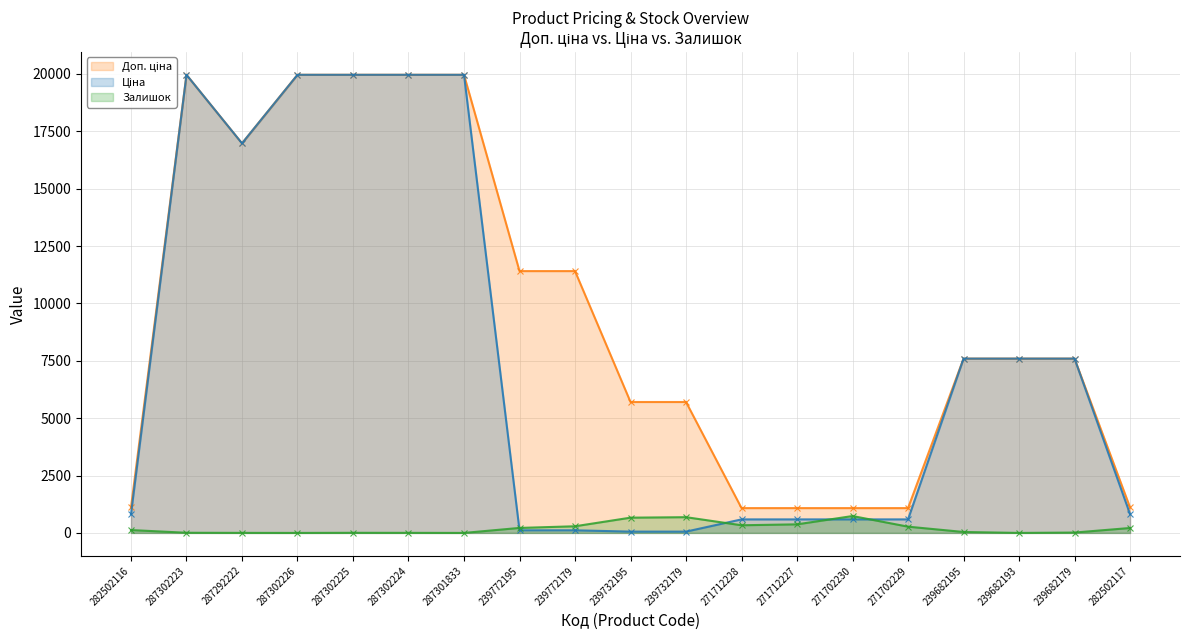

True or false: Ціна and Залишок cross at least once.

True